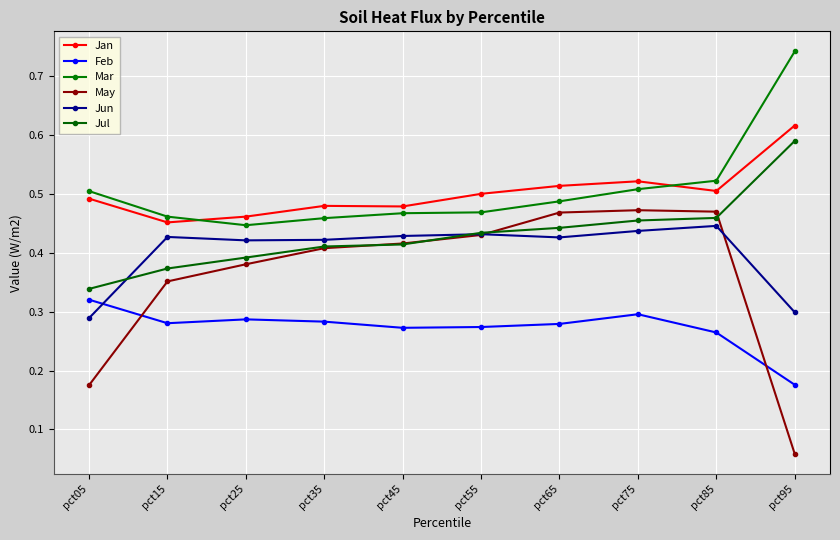

What are all the series names shown in the legend?

Jan, Feb, Mar, May, Jun, Jul